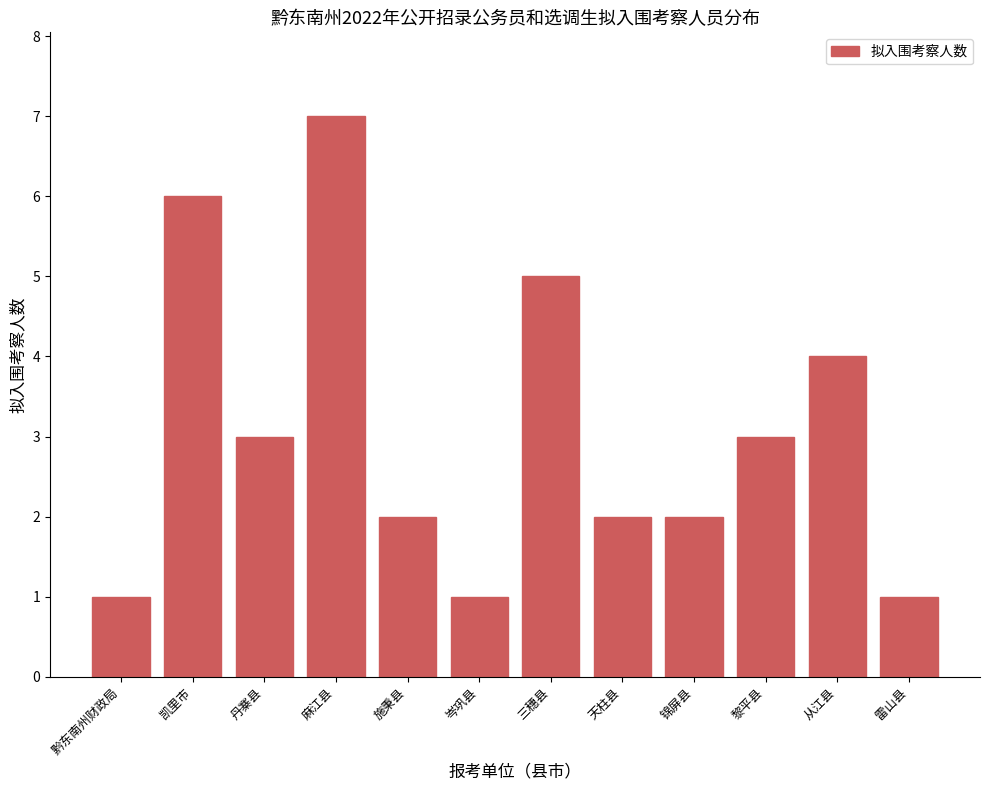

What value does the data have at 黎平县?

3